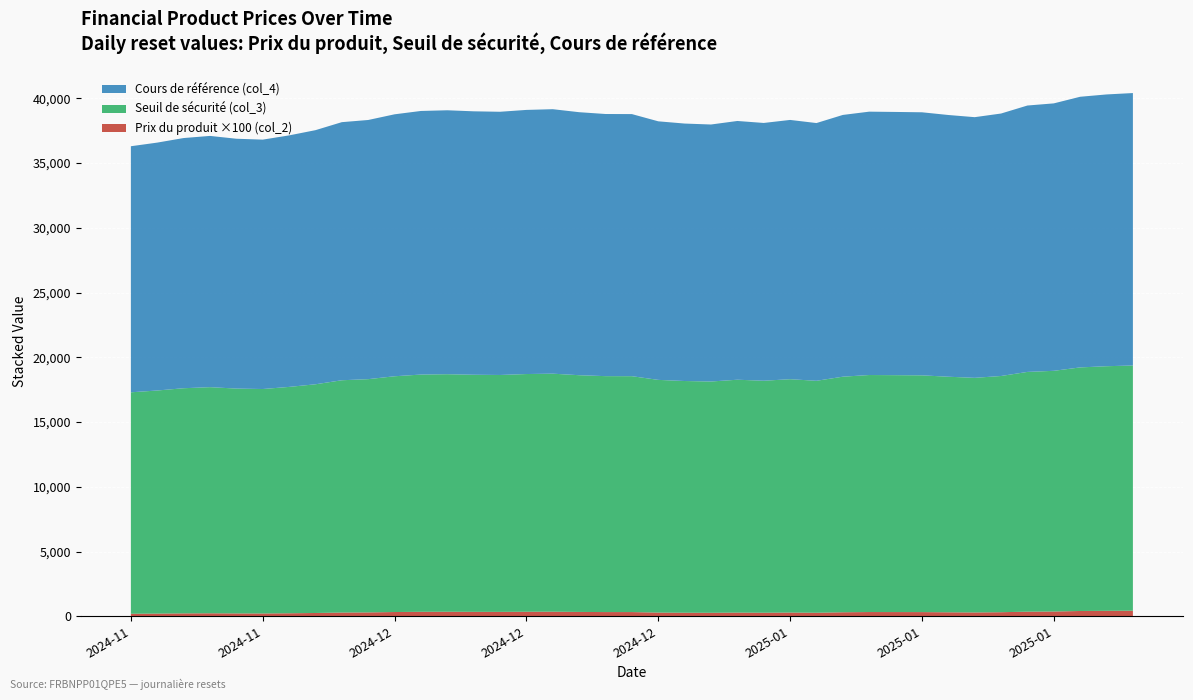

Reading right to left, what are all the values shown in this chart?

Prix du produit (col_2): 4.3	4.2	4.1	3.7	3.6	3.1	3.0	3.1	3.2	3.2	3.3	3.1	2.7	2.9	2.7	2.8	2.7	2.7	2.9	3.2	3.2	3.4	3.5	3.5	3.4	3.4	3.5	3.5	3.3	3.0	2.9	2.5	2.3	2.2	2.2	2.3	2.2	2.1	1.9
Seuil de sécurité (col_3): 18937.8	18891.3	18813.1	18589.9	18517.2	18244.2	18119.6	18193.3	18285.4	18296.9	18306.5	18194.6	17915.5	18022.2	17918.2	17985.9	17863.9	17896.3	17972.9	18218.3	18221.7	18282.4	18383.6	18359.2	18296.2	18311.4	18346.1	18322.9	18208.9	18015.1	17940.3	17663.8	17483.2	17335.6	17366.4	17464.7	17390.3	17231.6	17104.3
Cours de référence (col_4): 21042.0	20990.3	20903.4	20655.4	20574.7	20271.3	20132.8	20214.8	20317.1	20329.9	20340.6	20216.2	19906.1	20024.7	19909.1	19984.3	19848.8	19884.8	19969.9	20242.6	20246.4	20313.8	20426.3	20399.2	20329.2	20346.0	20384.6	20358.8	20232.1	20016.8	19933.6	19626.5	19425.7	19261.8	19296.0	19405.2	19322.6	19146.2	19004.8